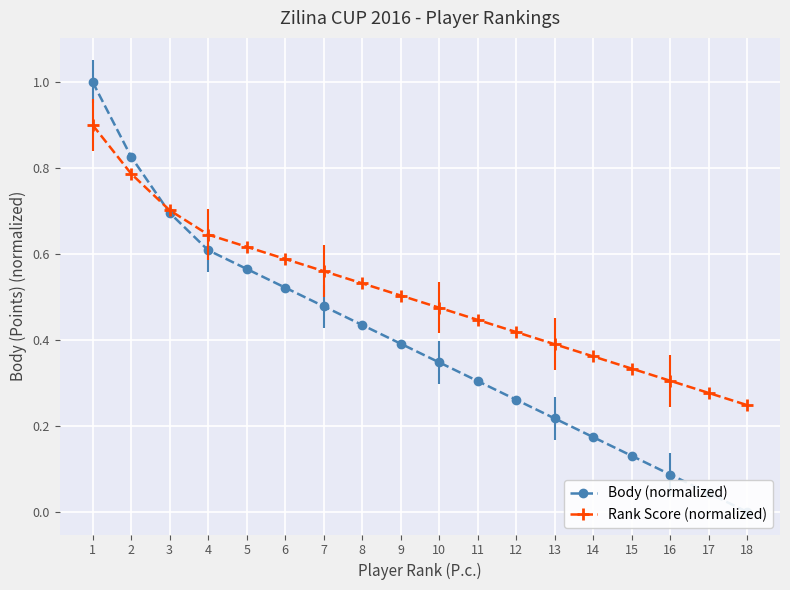

What is the average value of the Rank Score (normalized) series?

0.5